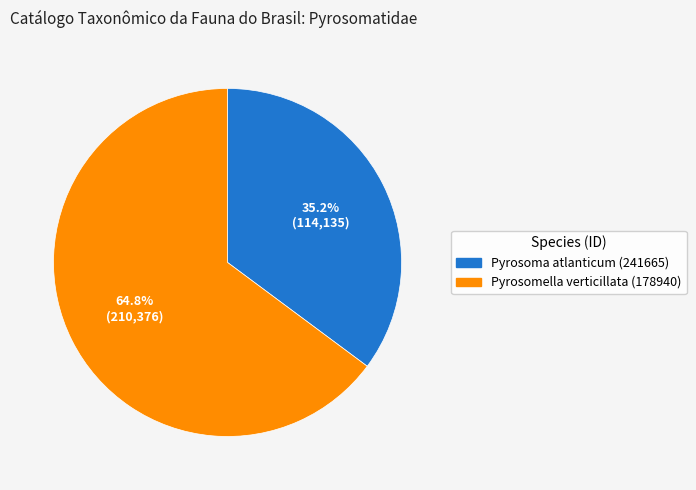

What percentage is the Pyrosomella verticillata (178940) slice, to the nearest percent?

65%